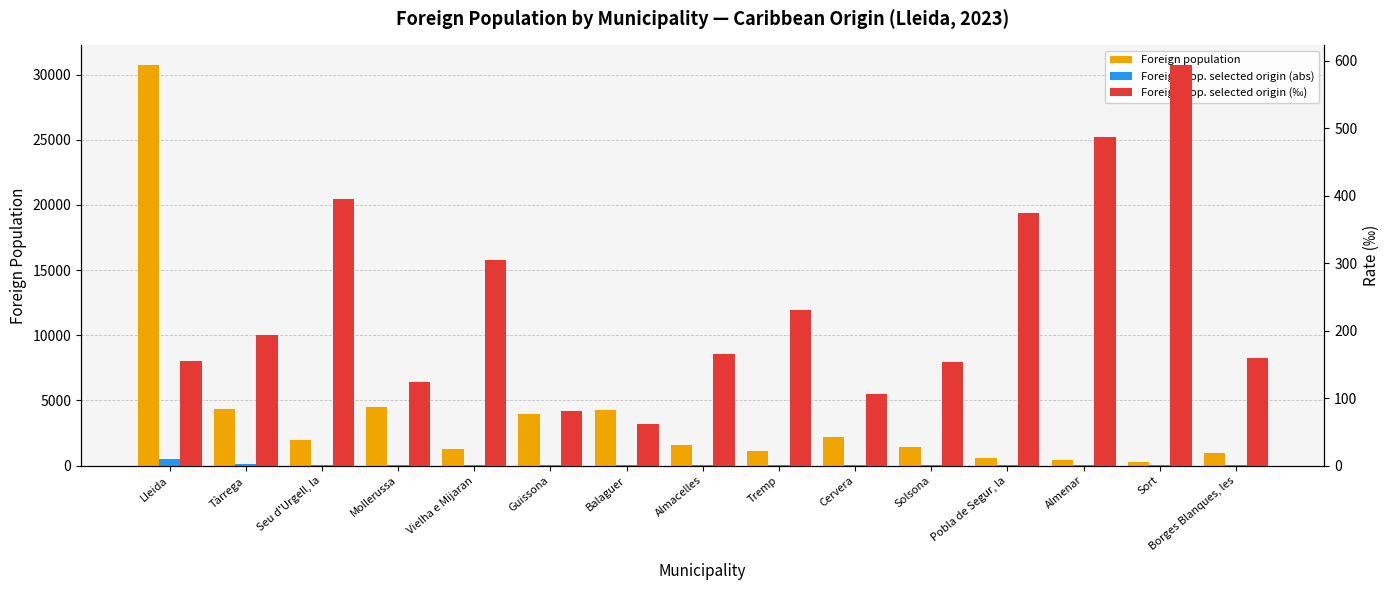

Which series changed the most between Tàrrega and Cervera?

Foreign population